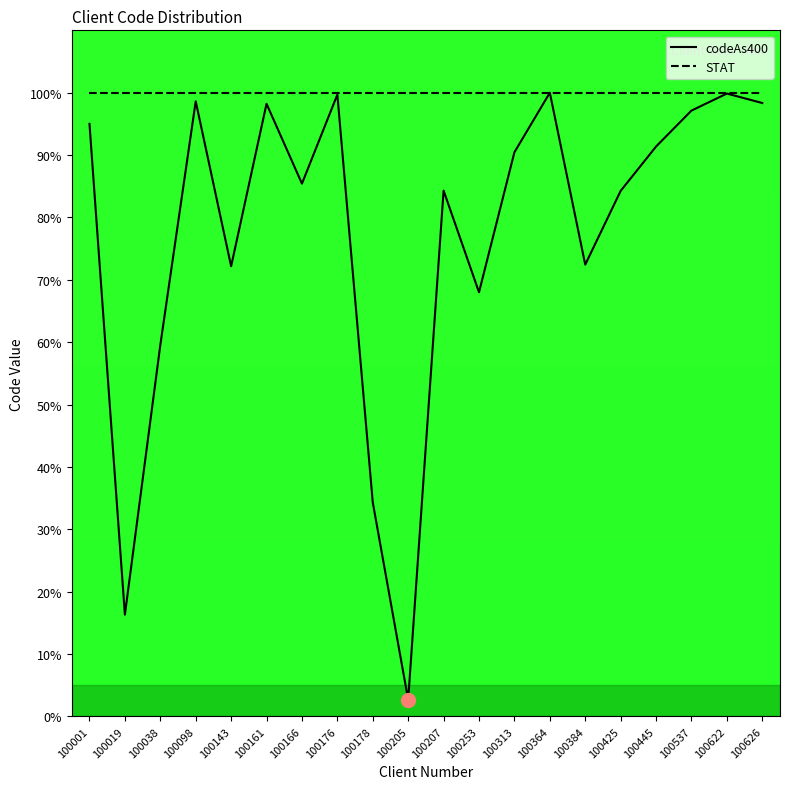

Rank the series by their average value, from lowest to highest.

codeAs400, STAT